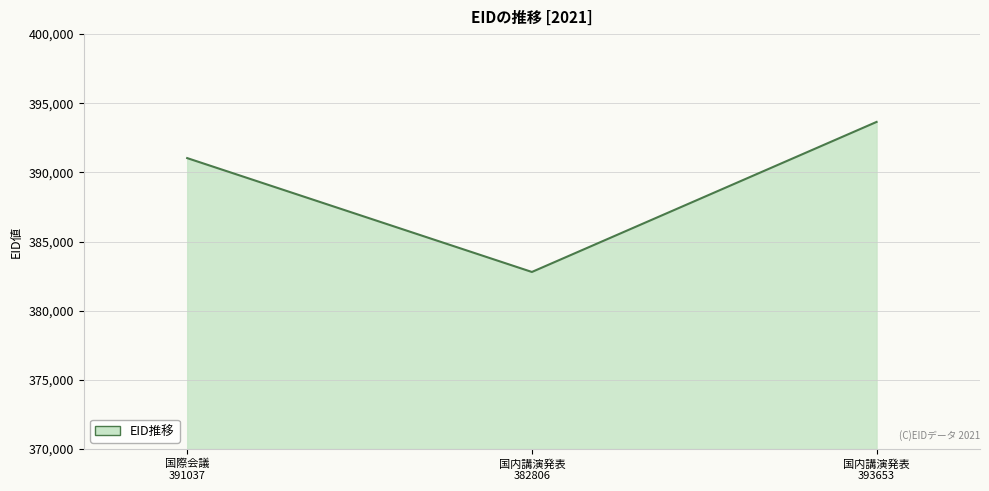

How many lines are shown in the chart?

1